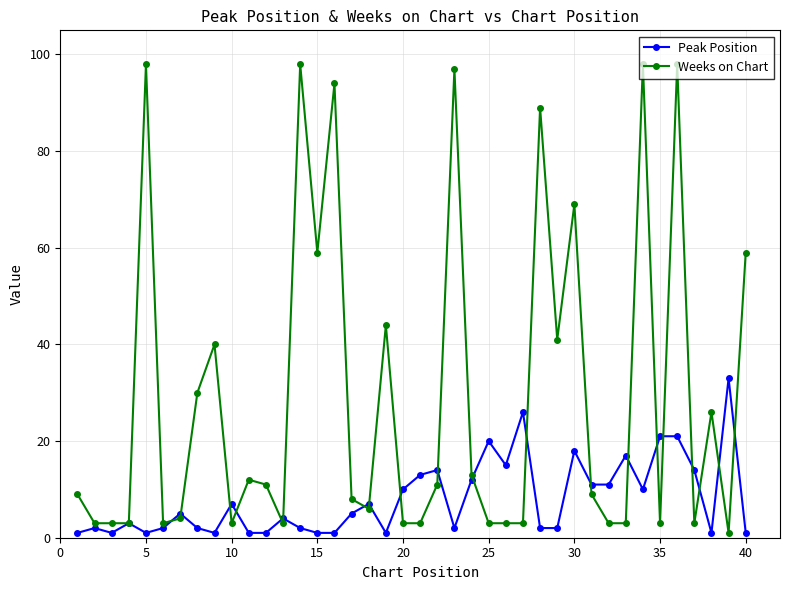

True or false: Weeks on Chart has more than 1 points higher than both neighbors.

True